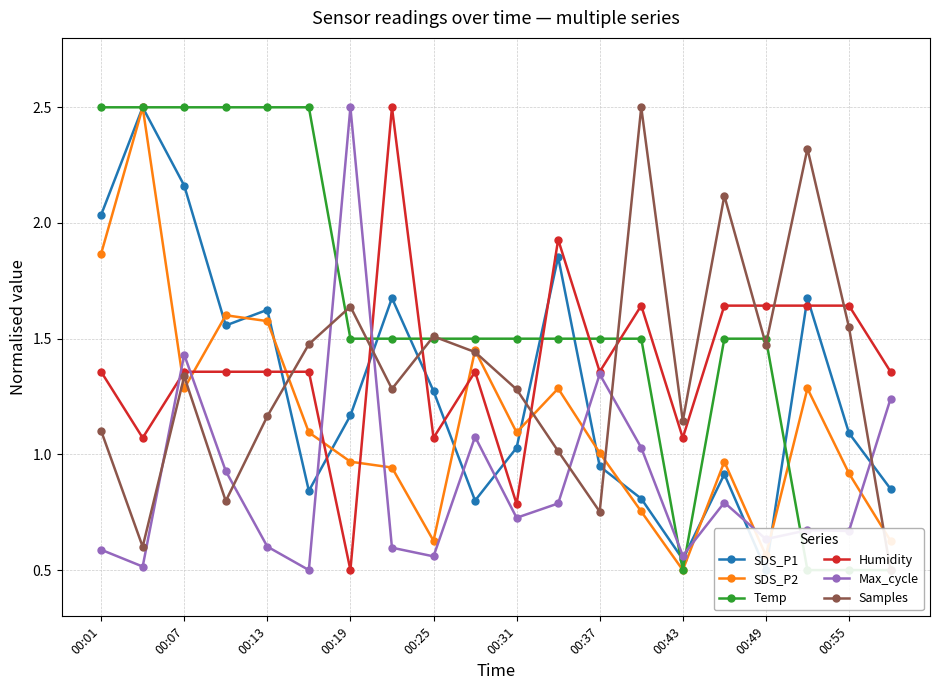

How many times do Max_cycle and SDS_P2 cross each other?

9